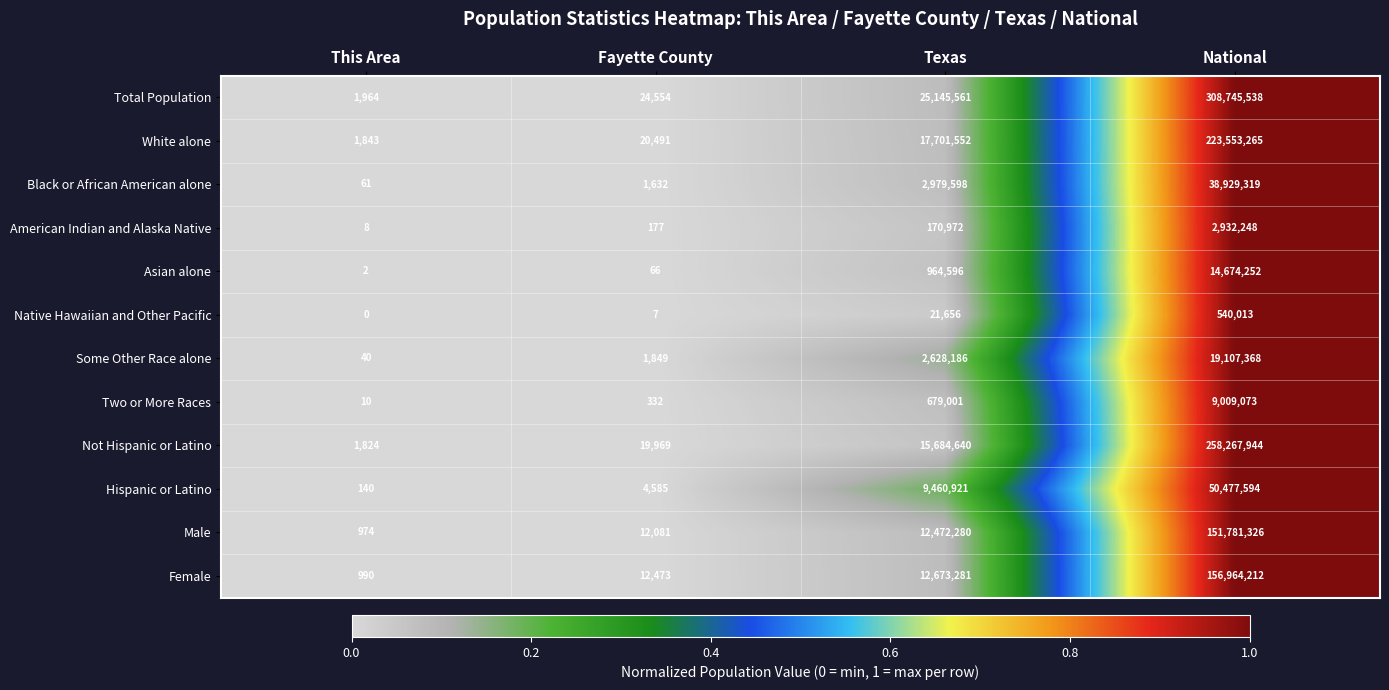

What is the difference between the maximum and minimum values in the Not Hispanic or Latino series?

258266120